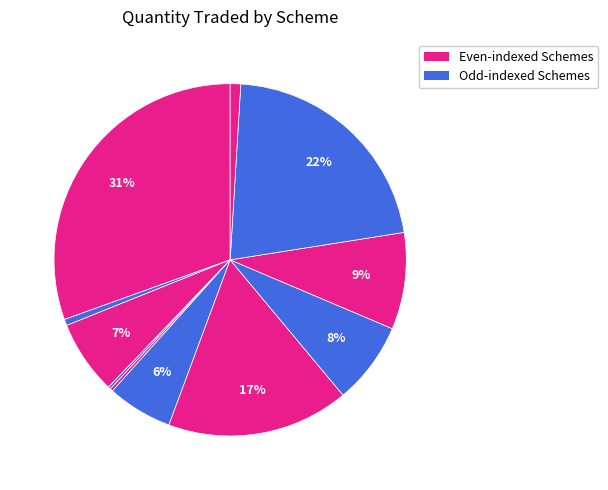

To the nearest percent, what is the difference between the largest and smallest slice percentages?

30%